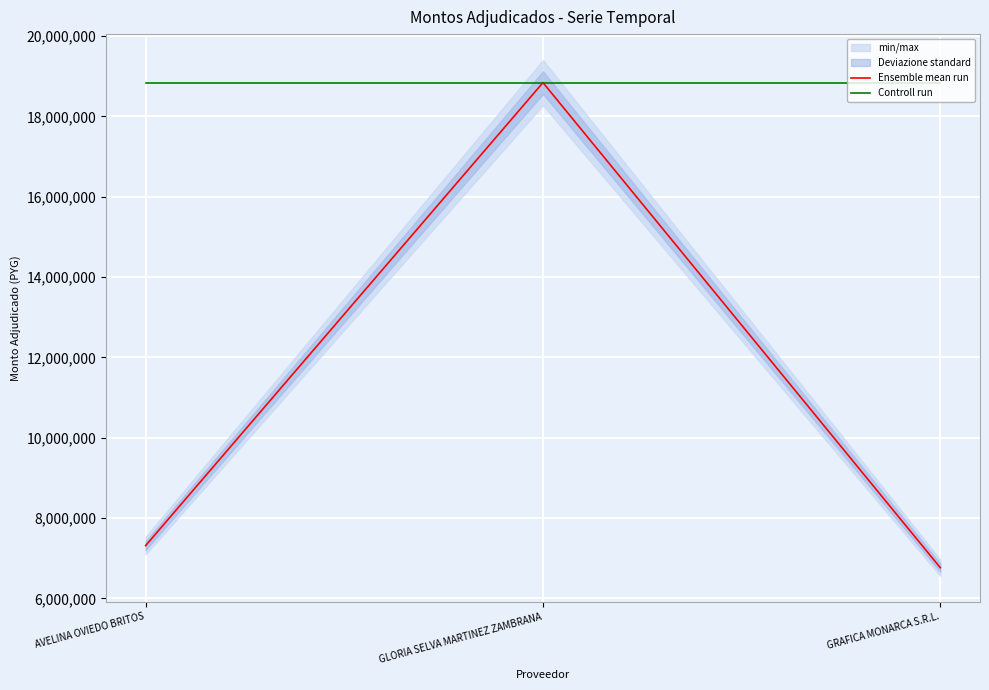

Is it true that Controll run equals 5085833 at GLORIA SELVA MARTINEZ ZAMBRANA?

False